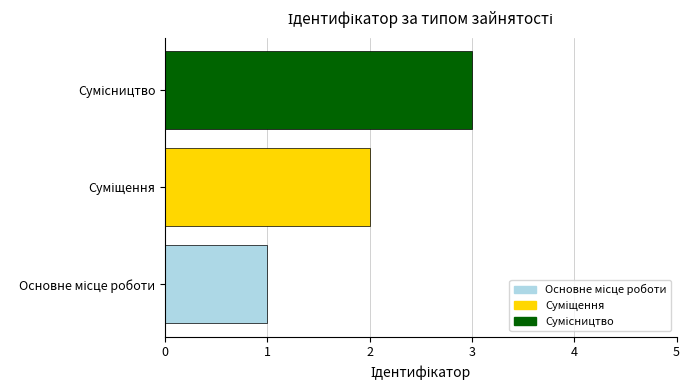

What is the greatest value displayed?

3